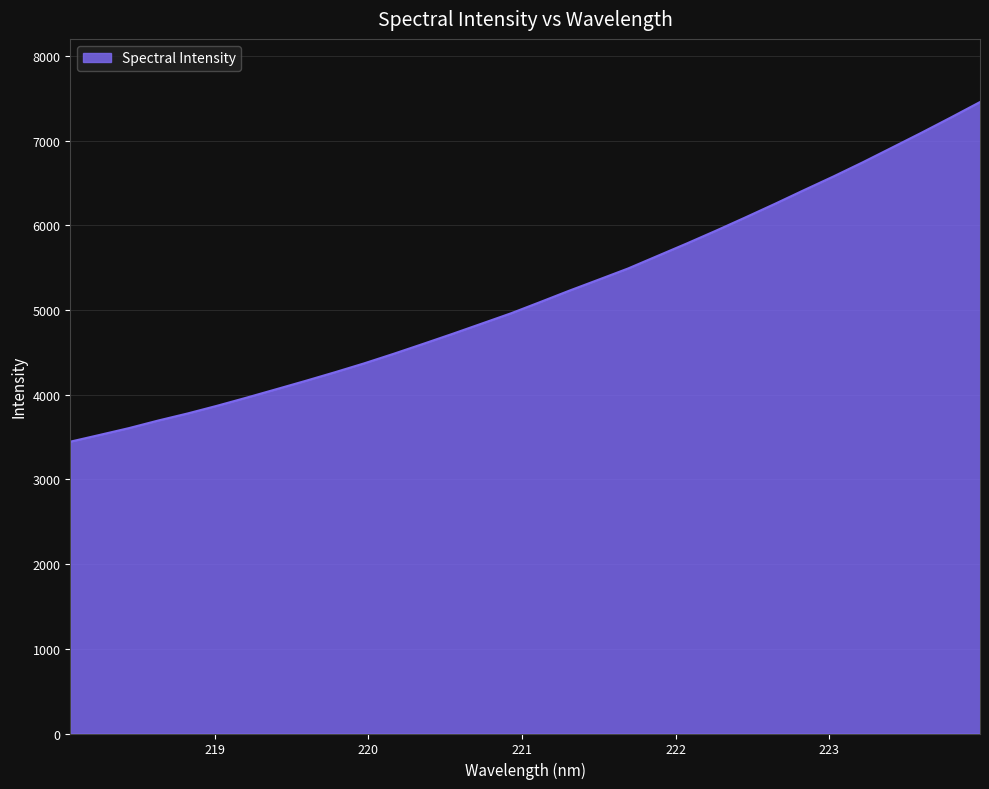

Does the chart have visible grid lines?

Yes